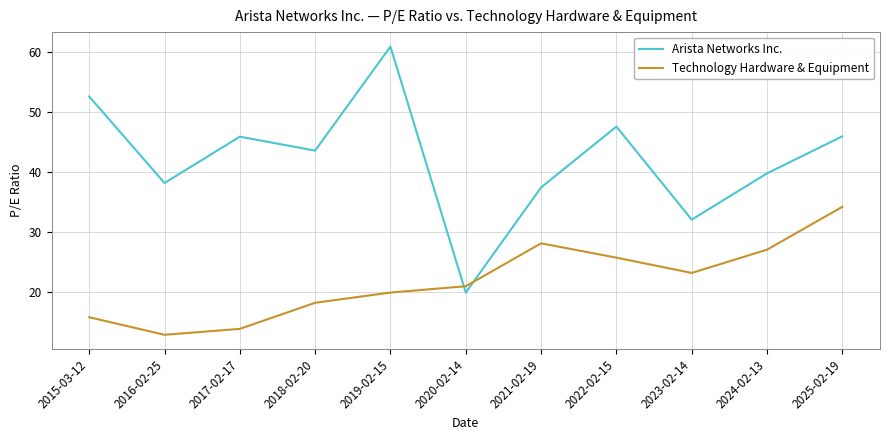

True or false: Arista Networks Inc. and Technology Hardware & Equipment intersect in this chart.

True